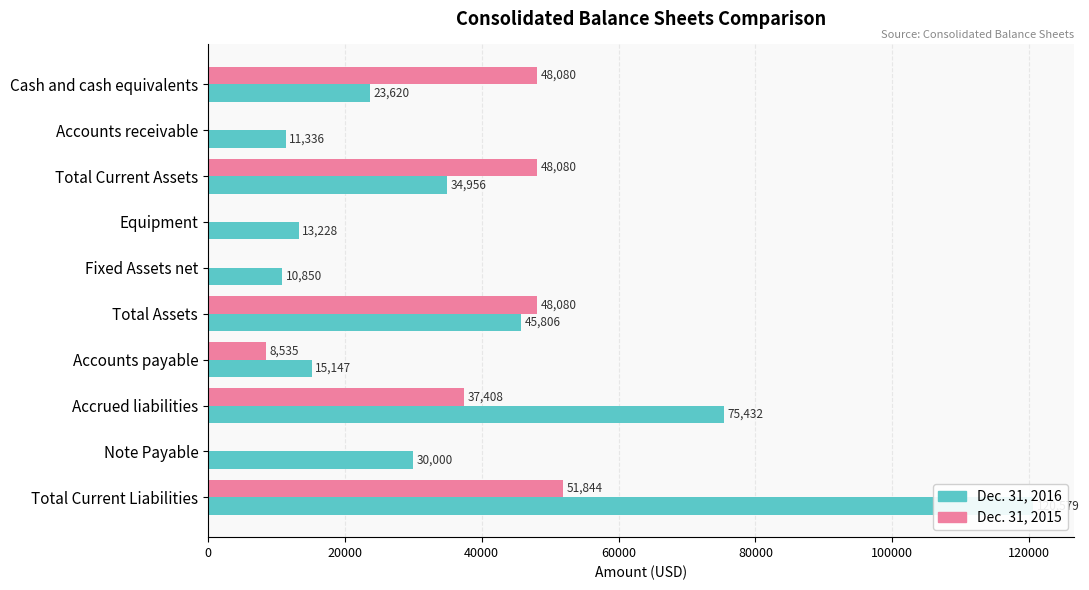

How many data points in Dec. 31, 2016 are above 30000?

4